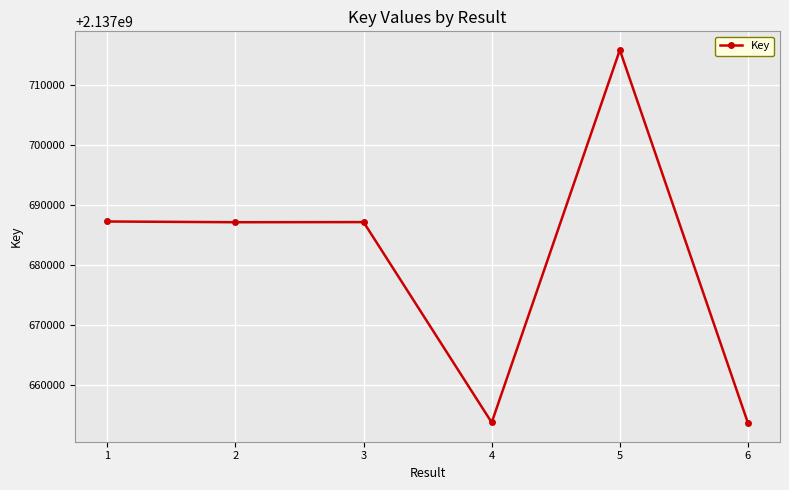

How many data points does each series have?

6